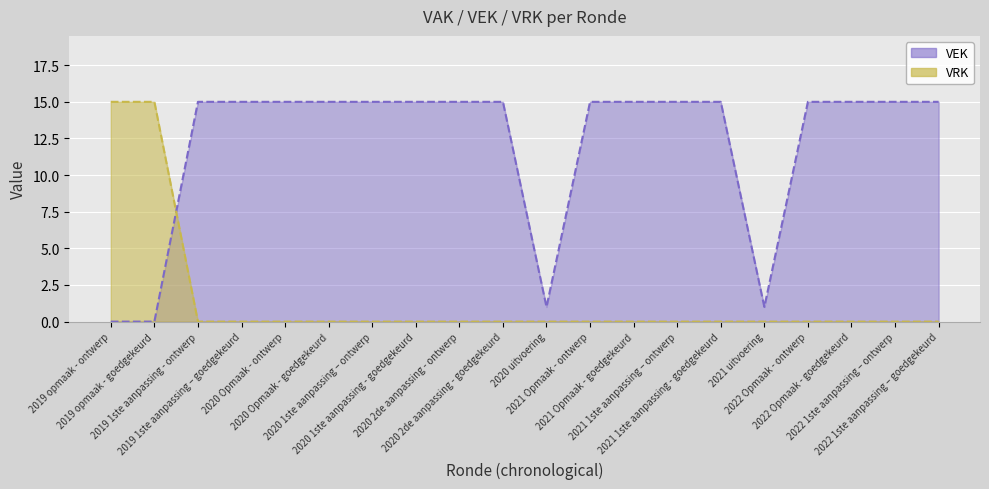

Read the VEK value at 2020 uitvoering.

1